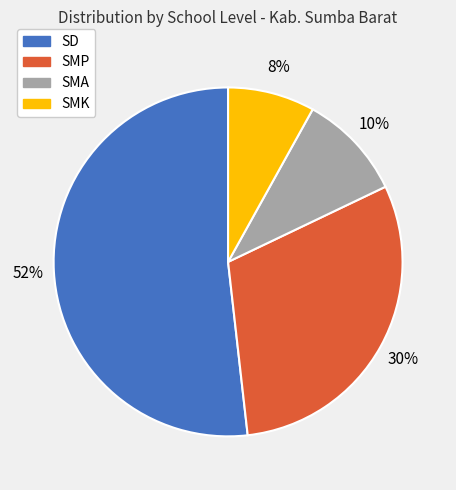

To the nearest percent, what is the average slice percentage?

25%